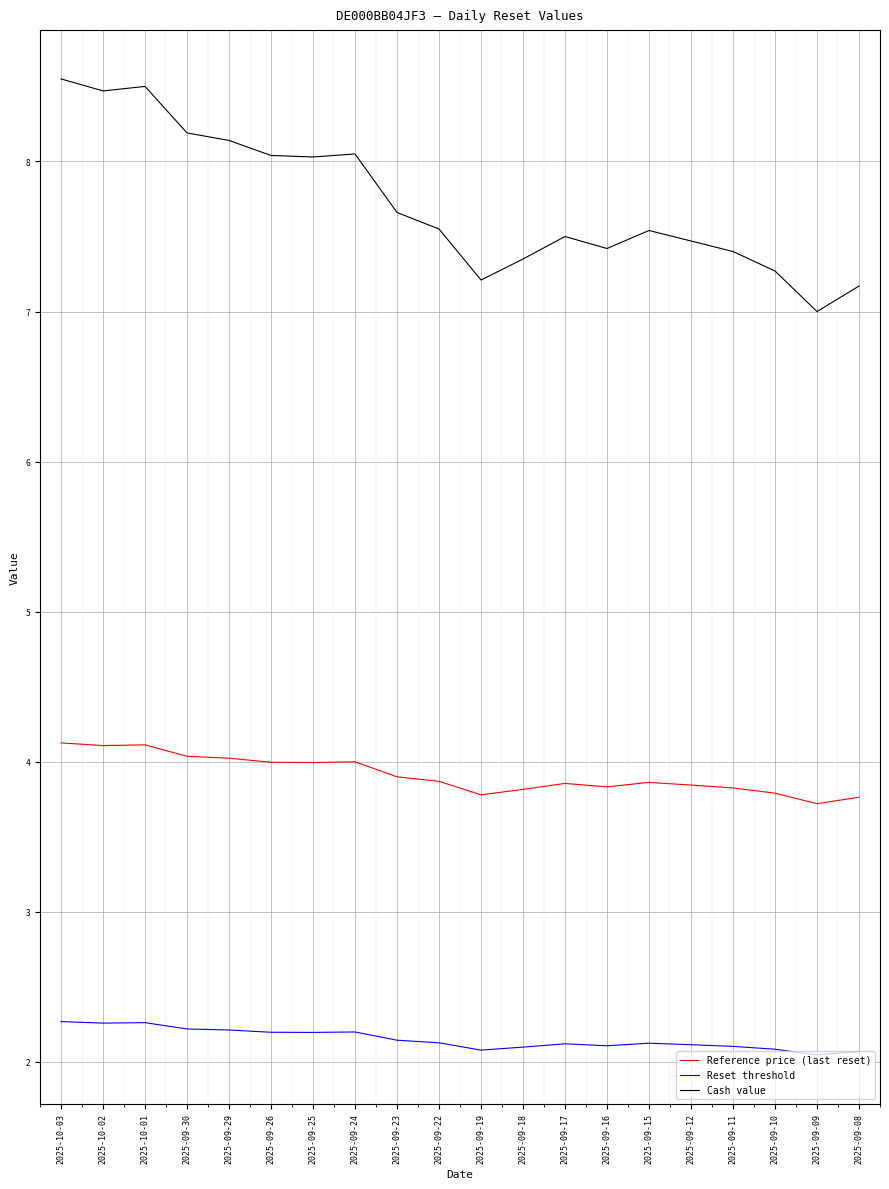

What is the sum of all Cash value values?

154.5